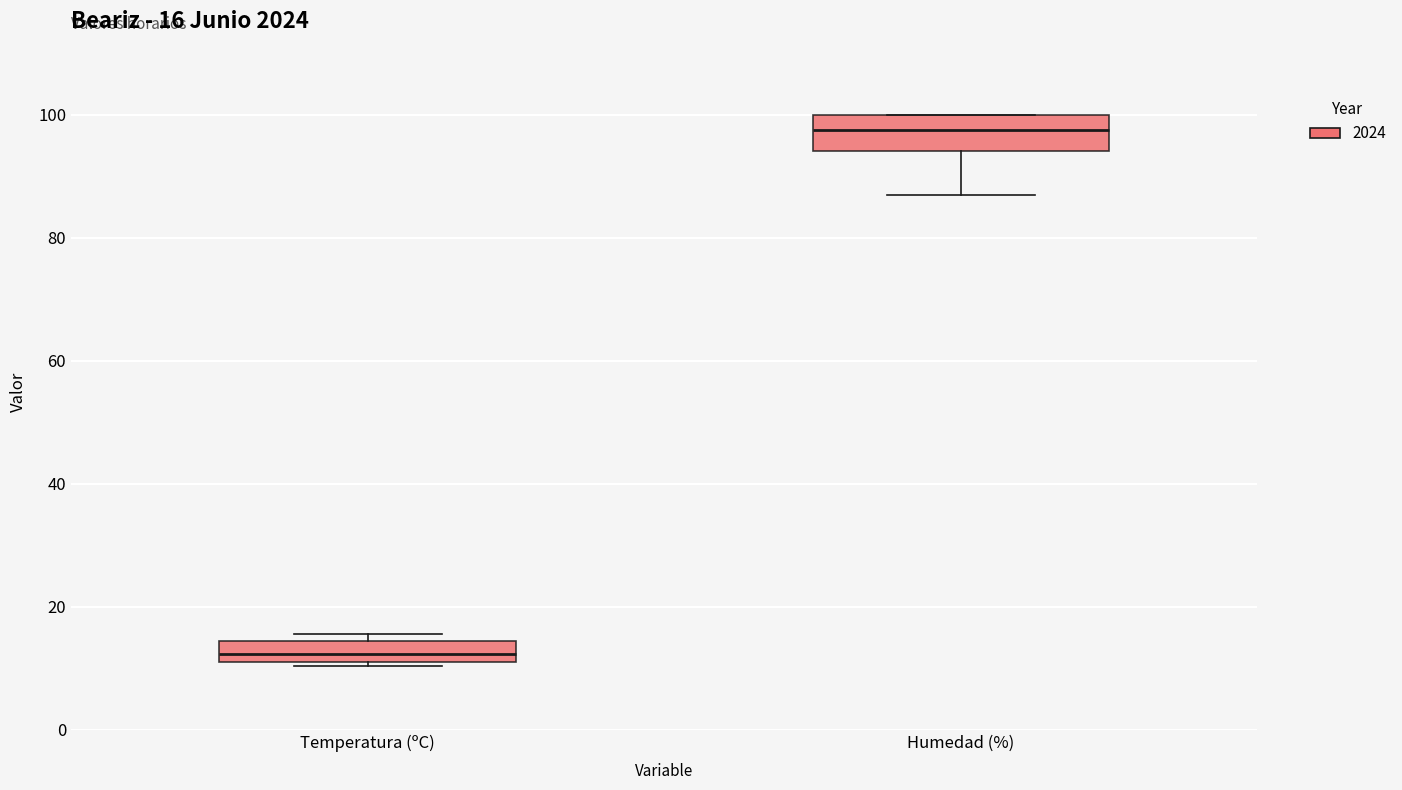

Comparing the boxes themselves (not the whiskers), which one is the tallest?

Humedad (%)